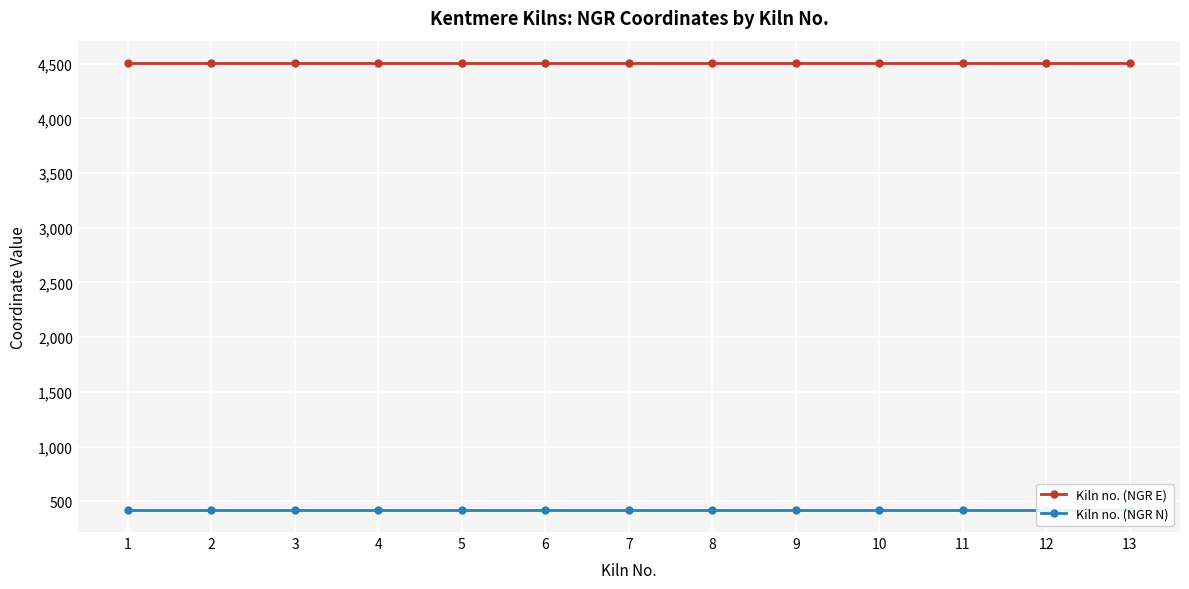

At which category is the sum across all series the highest?

1